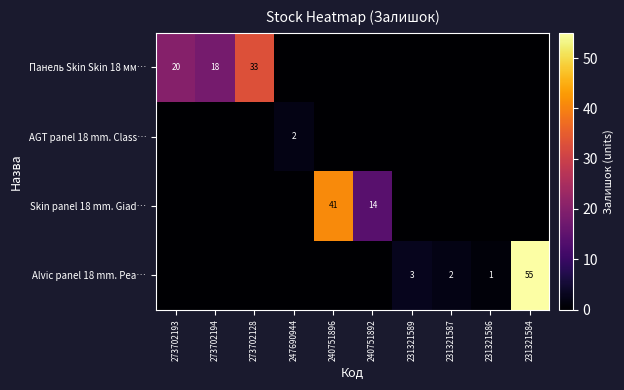

List the series in order of their peak value, highest first.

Alvic panel 18 mm. Pea…, Skin panel 18 mm. Giad…, Панель Skin Skin 18 мм…, AGT panel 18 mm. Class…